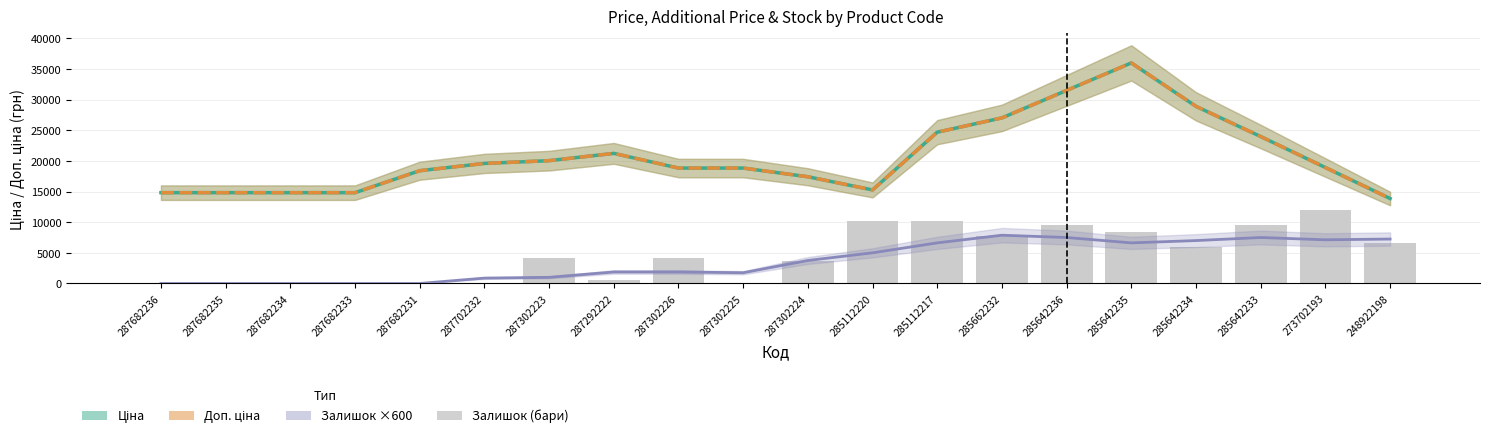

How many data points in Залишок ×600 are above 3750?

9